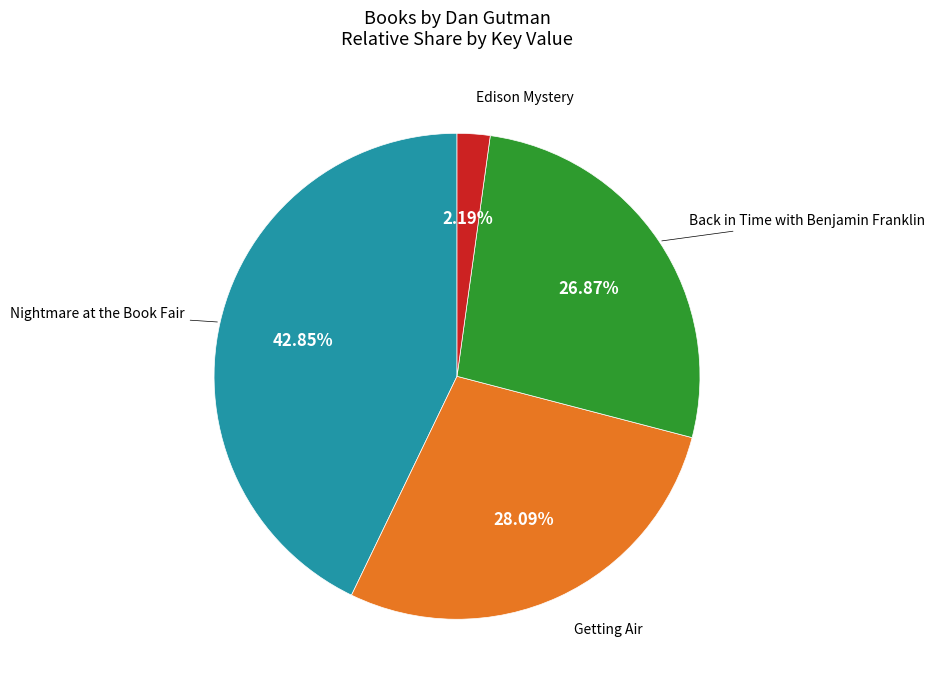

To the nearest percent, what is the average slice percentage?

25%